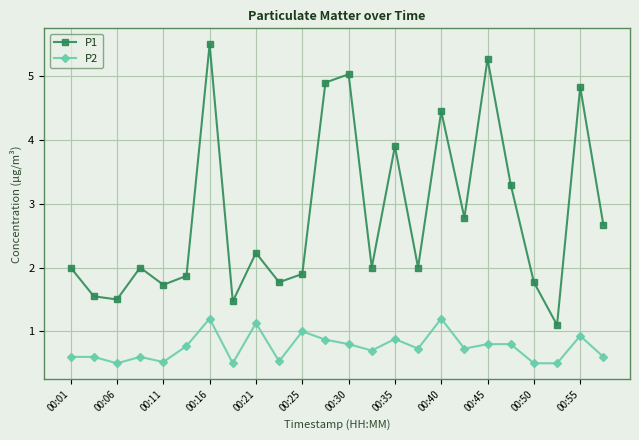

What is the value of the P2 point at the 16th from the left?

0.7